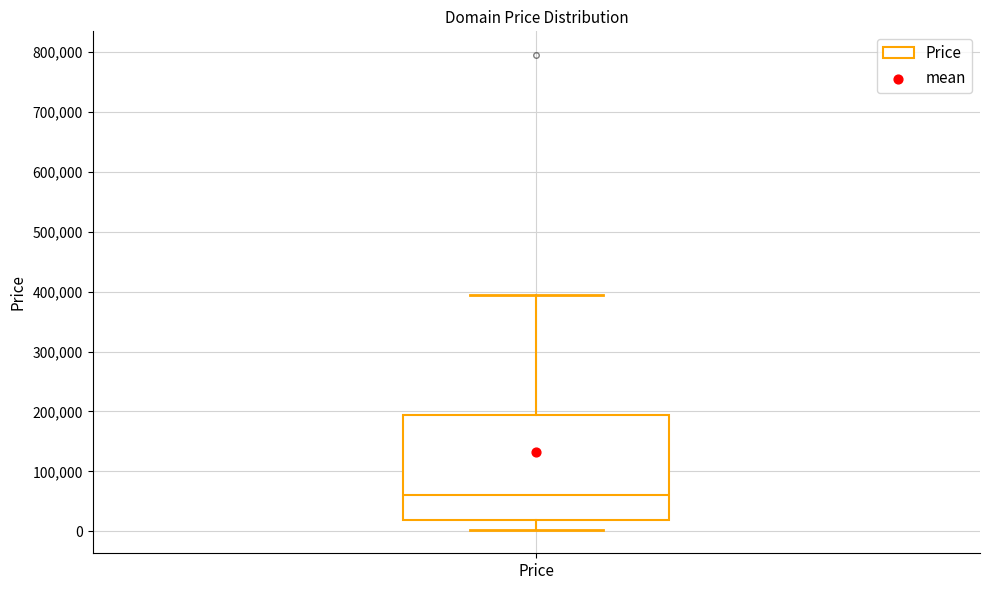

Where does the median line of the box for Price sit on the y-axis? The values are not printed on the chart, so give them approximately, as read against the axis.

60000